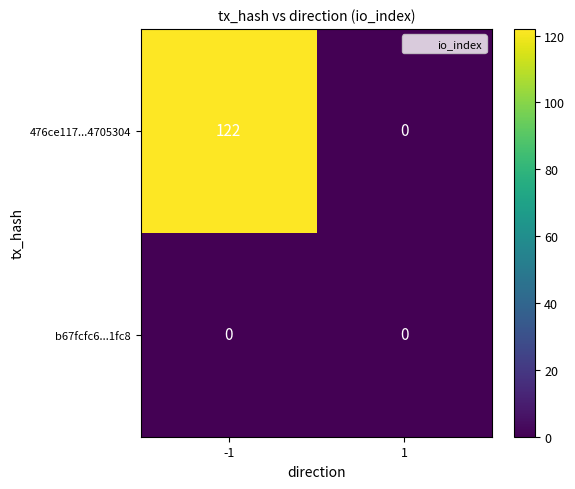

List the series in order of their peak value, lowest first.

b67fcfc6...1fc8, 476ce117...4705304